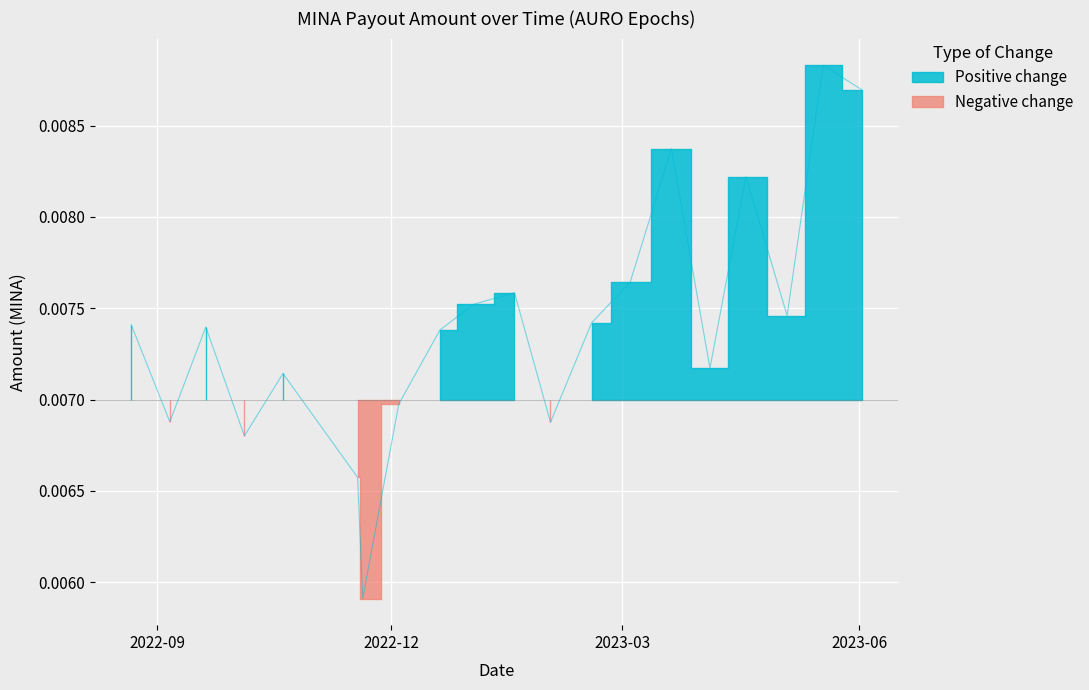

List the labels in order of value, smallest first.

2022-11-20, 2022-11-18, 2022-10-05, 2023-02-01, 2022-09-06, 2022-12-04, 2022-10-20, 2023-04-04, 2022-12-20, 2022-09-20, 2022-08-22, 2023-02-17, 2023-05-04, 2023-01-02, 2023-01-18, 2023-03-04, 2023-04-18, 2023-03-20, 2023-06-02, 2023-05-18